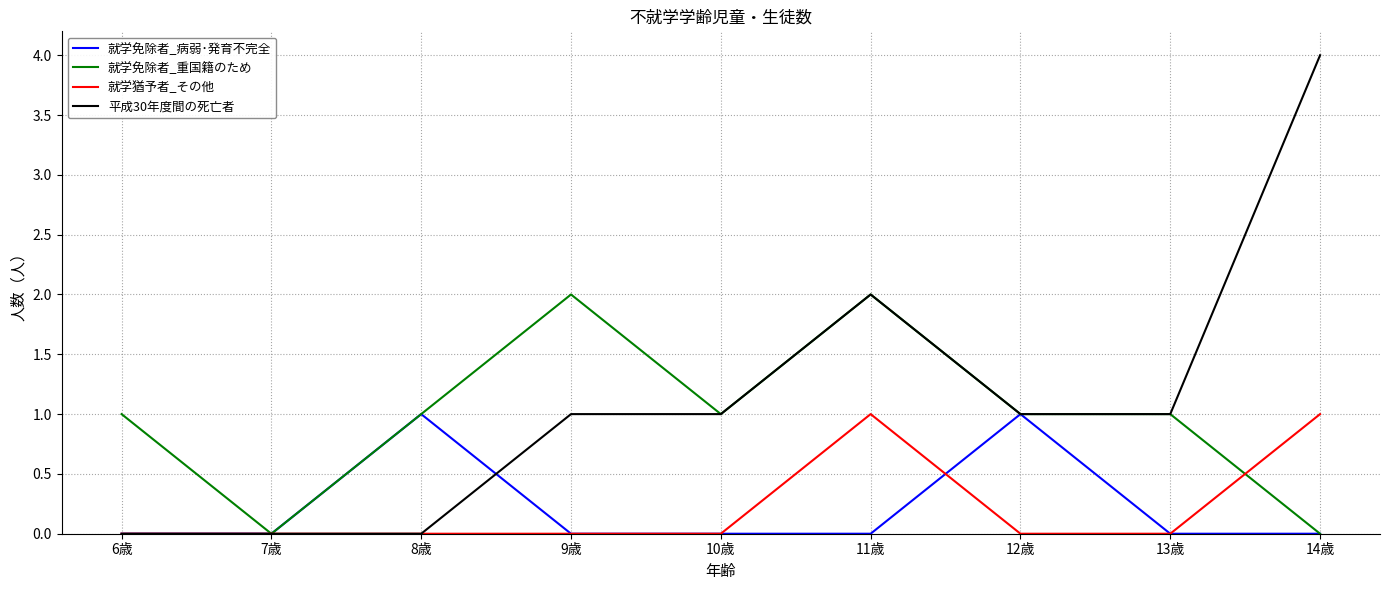

True or false: 就学猶予者_その他 has more than 0 points higher than both neighbors.

True